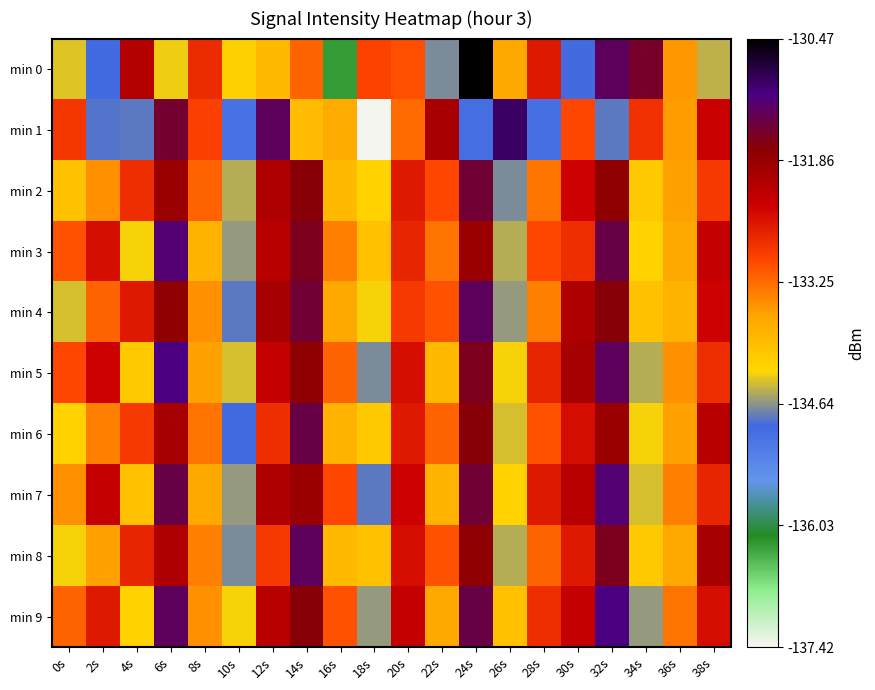

Reading left to right, list all the values displayed in this chart.

min 0: 0s=-134.4	2s=-134.9	4s=-132.1	6s=-134.3	8s=-132.8	10s=-134.2	12s=-133.9	14s=-133.2	16s=-136.3	18s=-133.0	20s=-133.1	22s=-134.7	24s=-130.5	26s=-133.7	28s=-132.6	30s=-134.9	32s=-131.3	34s=-131.5	36s=-133.5	38s=-134.5
min 1: 0s=-132.9	2s=-134.8	4s=-134.8	6s=-131.5	8s=-132.9	10s=-135.0	12s=-131.3	14s=-133.9	16s=-133.7	18s=-137.4	20s=-133.3	22s=-132.0	24s=-135.0	26s=-131.0	28s=-135.0	30s=-133.0	32s=-134.8	34s=-132.8	36s=-133.6	38s=-132.4
min 2: 0s=-134.0	2s=-133.5	4s=-132.8	6s=-131.9	8s=-133.2	10s=-134.5	12s=-132.1	14s=-131.7	16s=-133.9	18s=-134.2	20s=-132.6	22s=-133.0	24s=-131.5	26s=-134.7	28s=-133.3	30s=-132.4	32s=-131.8	34s=-134.1	36s=-133.6	38s=-132.9
min 3: 0s=-133.1	2s=-132.5	4s=-134.3	6s=-131.2	8s=-133.8	10s=-134.6	12s=-132.2	14s=-131.6	16s=-133.4	18s=-134.0	20s=-132.7	22s=-133.3	24s=-131.9	26s=-134.5	28s=-133.0	30s=-132.8	32s=-131.4	34s=-134.2	36s=-133.7	38s=-132.3
min 4: 0s=-134.4	2s=-133.2	4s=-132.6	6s=-131.8	8s=-133.5	10s=-134.8	12s=-132.0	14s=-131.5	16s=-133.7	18s=-134.3	20s=-132.9	22s=-133.1	24s=-131.3	26s=-134.6	28s=-133.4	30s=-132.1	32s=-131.7	34s=-134.0	36s=-133.8	38s=-132.4
min 5: 0s=-133.0	2s=-132.4	4s=-134.1	6s=-131.1	8s=-133.6	10s=-134.4	12s=-132.3	14s=-131.8	16s=-133.2	18s=-134.7	20s=-132.5	22s=-133.9	24s=-131.6	26s=-134.3	28s=-132.7	30s=-132.0	32s=-131.3	34s=-134.5	36s=-133.5	38s=-132.8
min 6: 0s=-134.2	2s=-133.4	4s=-132.9	6s=-132.0	8s=-133.3	10s=-134.9	12s=-132.8	14s=-131.4	16s=-133.8	18s=-134.1	20s=-132.6	22s=-133.2	24s=-131.7	26s=-134.4	28s=-133.1	30s=-132.5	32s=-131.9	34s=-134.3	36s=-133.6	38s=-132.2
min 7: 0s=-133.5	2s=-132.3	4s=-134.0	6s=-131.4	8s=-133.7	10s=-134.6	12s=-132.1	14s=-131.9	16s=-133.0	18s=-134.8	20s=-132.4	22s=-133.8	24s=-131.5	26s=-134.2	28s=-132.6	30s=-132.2	32s=-131.2	34s=-134.4	36s=-133.4	38s=-132.7
min 8: 0s=-134.3	2s=-133.6	4s=-132.7	6s=-132.1	8s=-133.4	10s=-134.7	12s=-132.9	14s=-131.3	16s=-133.9	18s=-134.0	20s=-132.5	22s=-133.1	24s=-131.8	26s=-134.5	28s=-133.2	30s=-132.6	32s=-131.6	34s=-134.1	36s=-133.7	38s=-132.0
min 9: 0s=-133.2	2s=-132.6	4s=-134.2	6s=-131.3	8s=-133.5	10s=-134.3	12s=-132.2	14s=-131.7	16s=-133.1	18s=-134.6	20s=-132.3	22s=-133.7	24s=-131.4	26s=-134.0	28s=-132.8	30s=-132.3	32s=-131.1	34s=-134.6	36s=-133.3	38s=-132.5